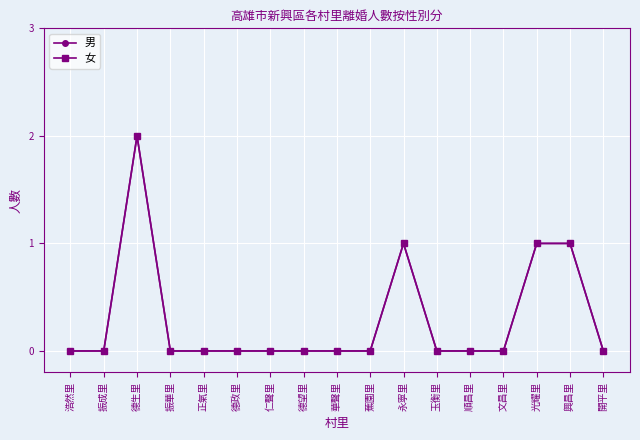

In 男, how many points are higher than both neighbors (excluding endpoints)?

2